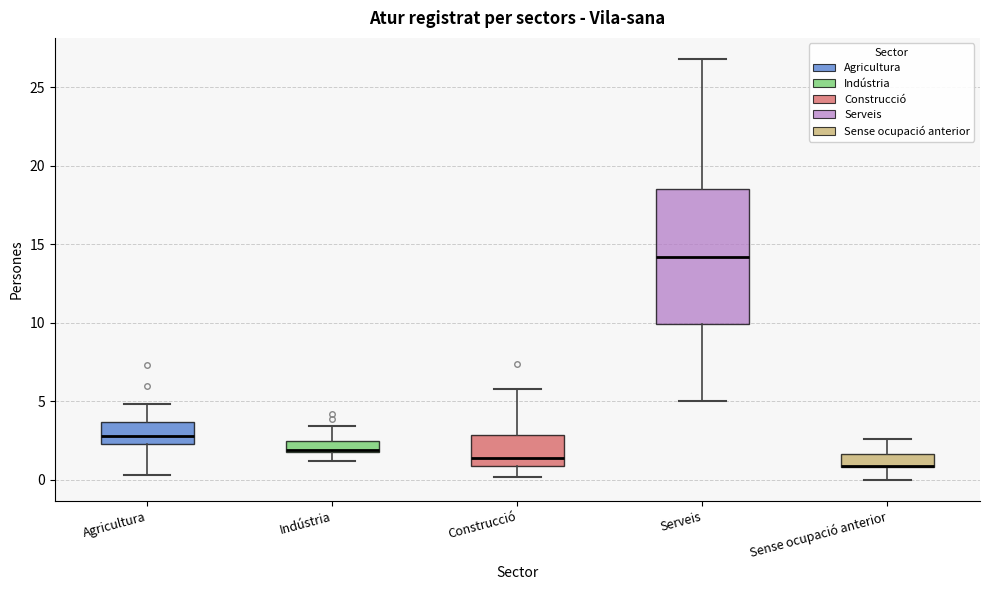

Reading left to right, transcribe this box plot: for each box, give where its median line is, the range the box spans, and where its two whiskers end, as read against the y-axis. The values are not printed on the chart, so give them approximately, as read against the axis.

Agricultura: median 3.0, box 2.5 to 3.5, whiskers 0.5 to 5.0
Indústria: median 2.0, box 2.0 to 2.5, whiskers 1.0 to 3.5
Construcció: median 1.5, box 1.0 to 3.0, whiskers 0.0 to 6.0
Serveis: median 14.0, box 10.0 to 18.5, whiskers 5.0 to 27.0
Sense ocupació anterior: median 1.0 (drawn on the box's lower edge), box 1.0 to 1.5, whiskers 0.0 to 2.5